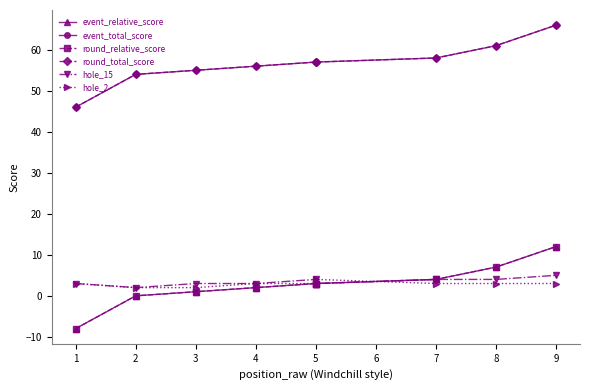

True or false: event_relative_score has more than 1 points higher than both neighbors.

False